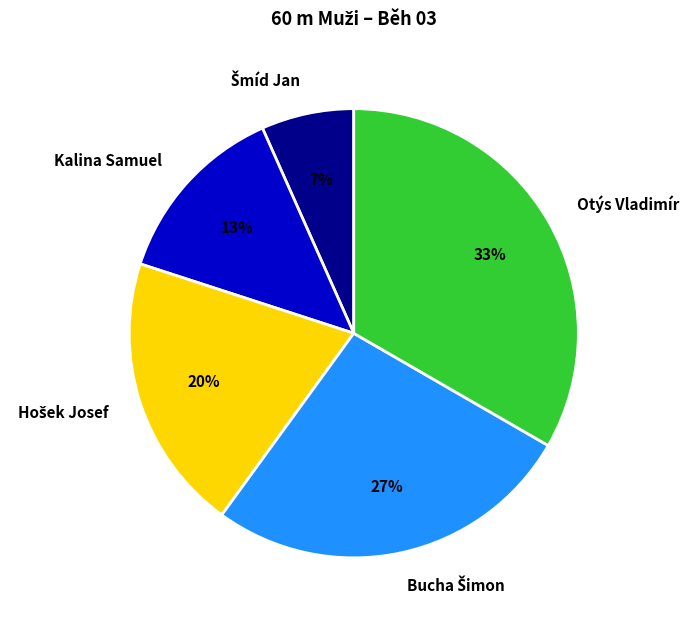

What is the largest slice in the pie chart?

Otýs Vladimír